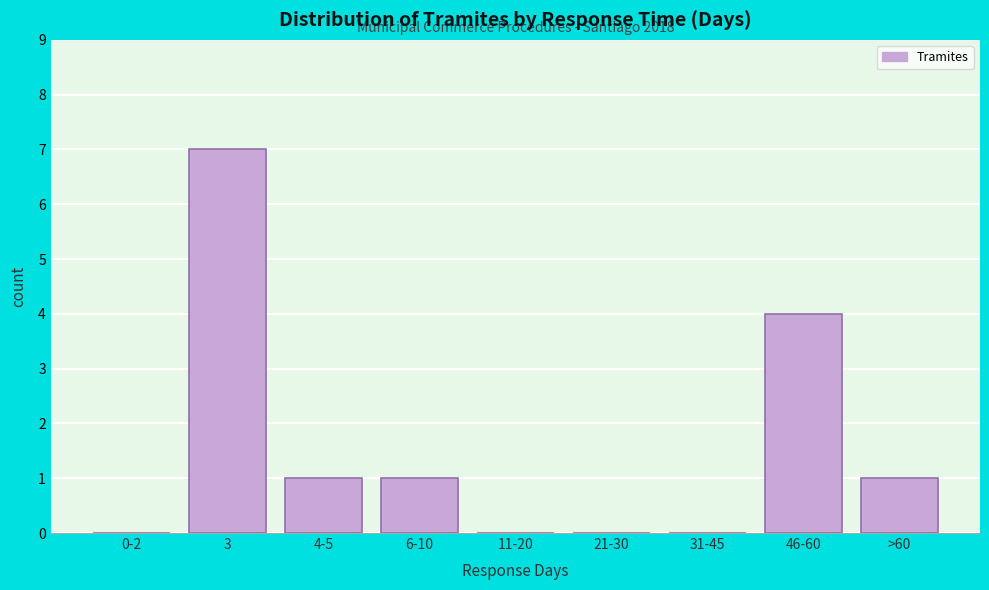

Reading right to left, transcribe all the data shown in this chart.

>60=1	46-60=4	31-45=0	21-30=0	11-20=0	6-10=1	4-5=1	3=7	0-2=0